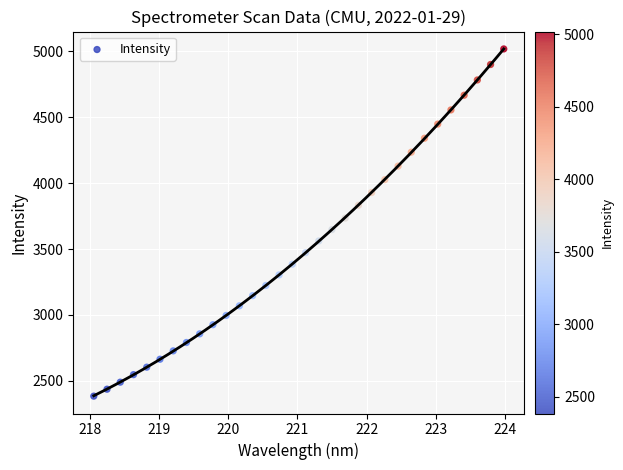

What is the range of Y values (max minus min)?

2634.8